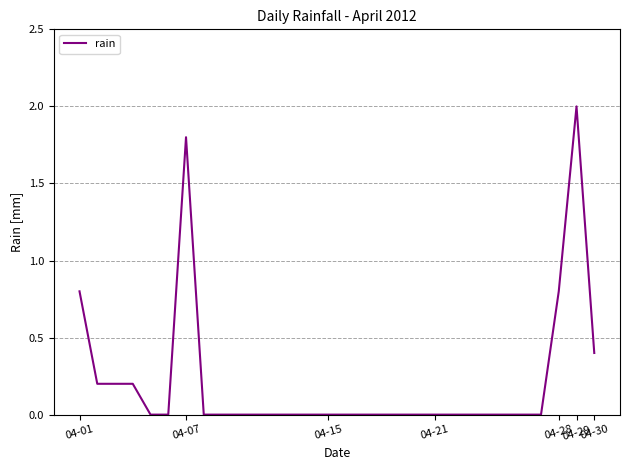

What is the maximum value shown in the chart?

2.0